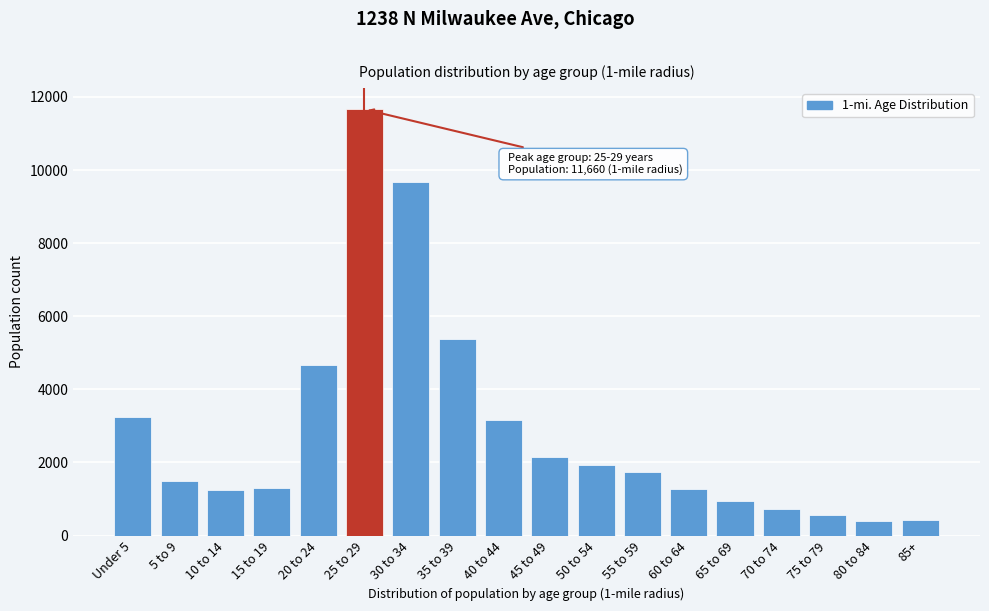

Is it true that the value at 20 to 24 is 4654?

True